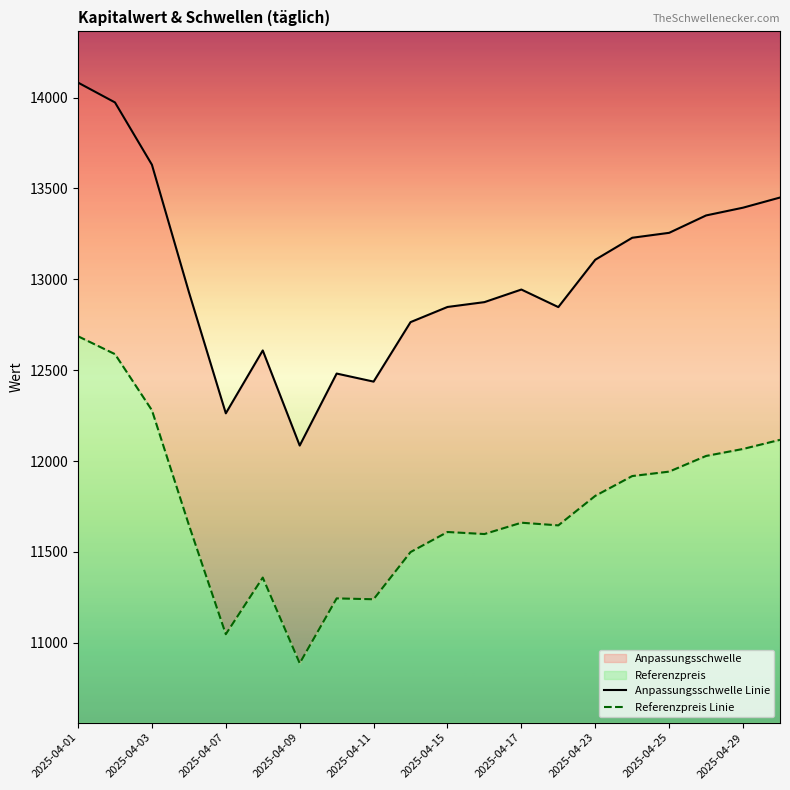

Between 2025-04-25 and 2025-04-29, which is larger?

2025-04-29